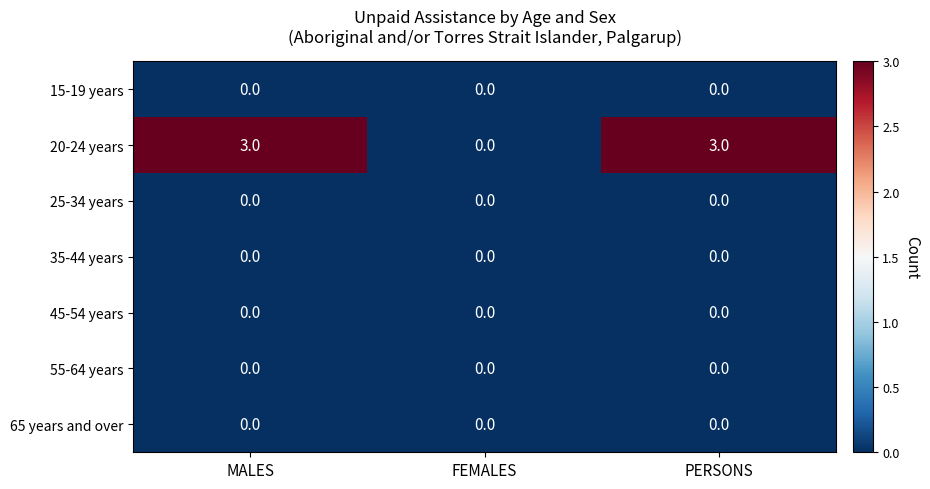

What is the sum of the 20-24 years values at PERSONS and MALES?

6